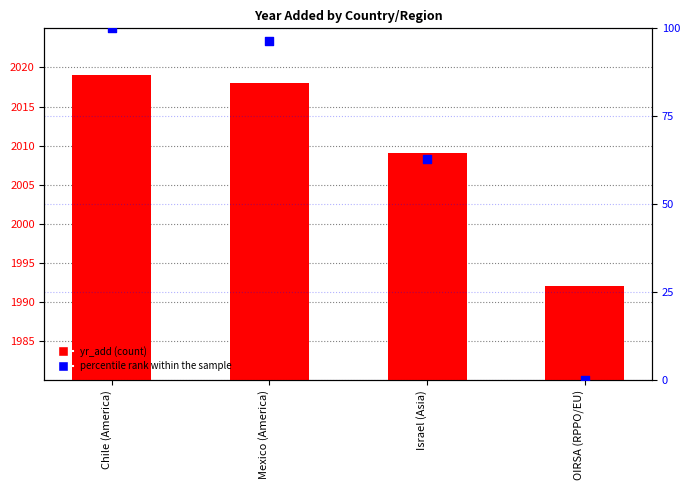

What is the total value across all series at OIRSA (RPPO/EU)?

1992.0